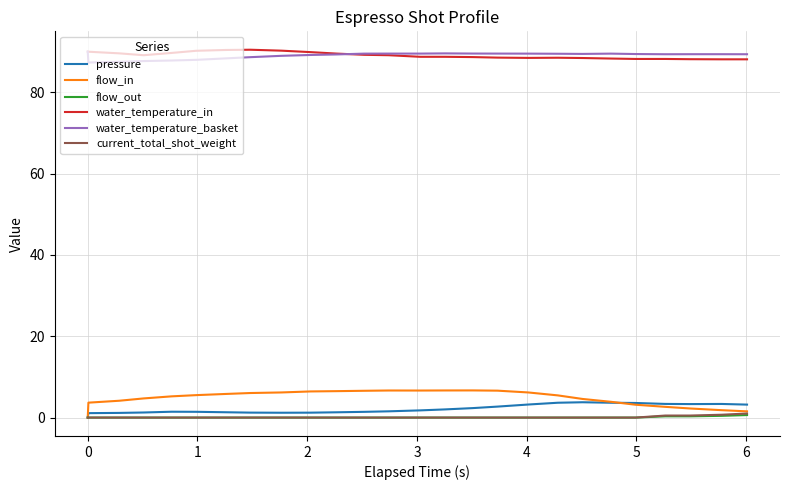

What is the minimum value for water_temperature_in?

88.1